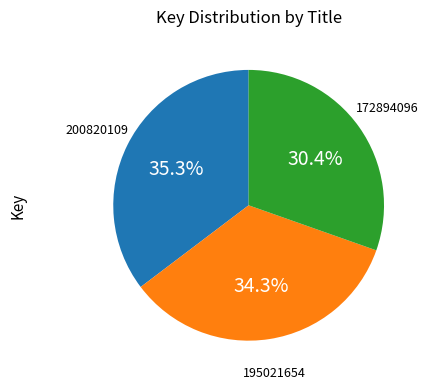

Is there a majority slice in this chart?

No